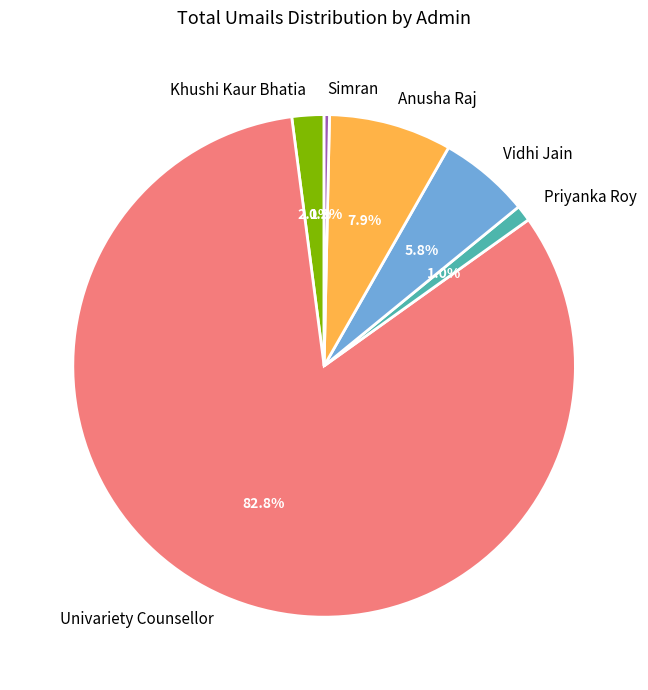

Which has a higher value, Khushi Kaur Bhatia or Anusha Raj?

Anusha Raj